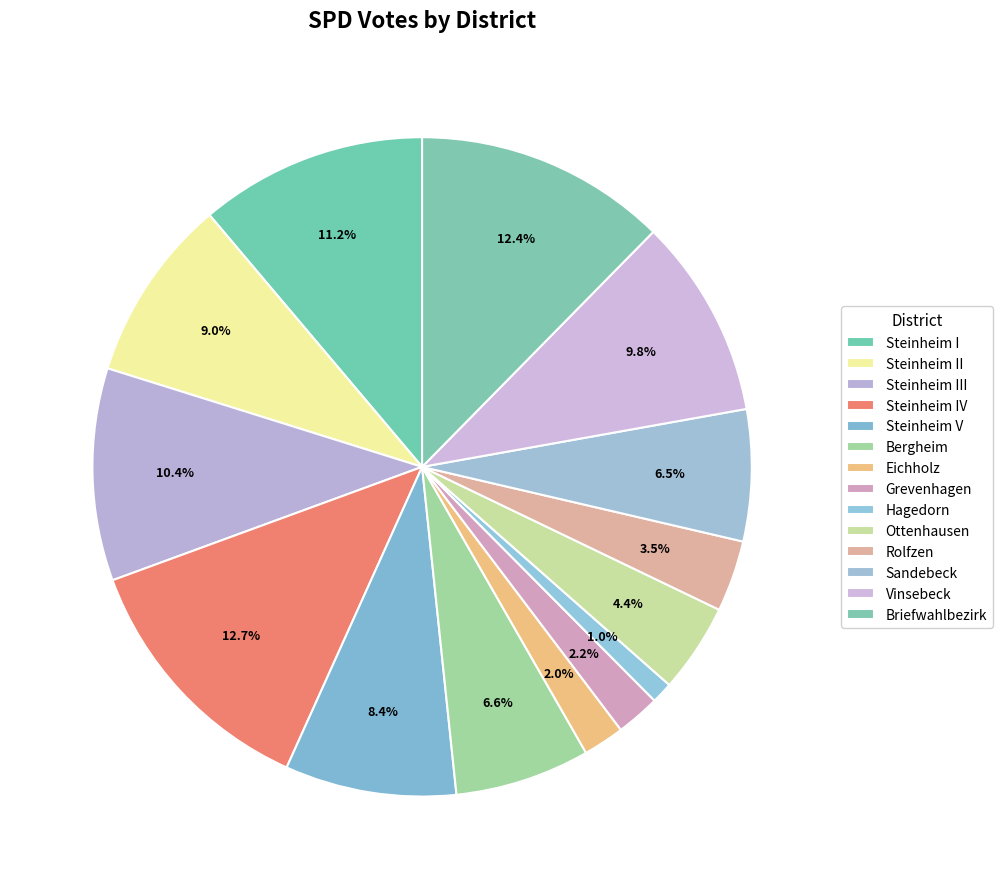

Count the number of slices in the pie.

14